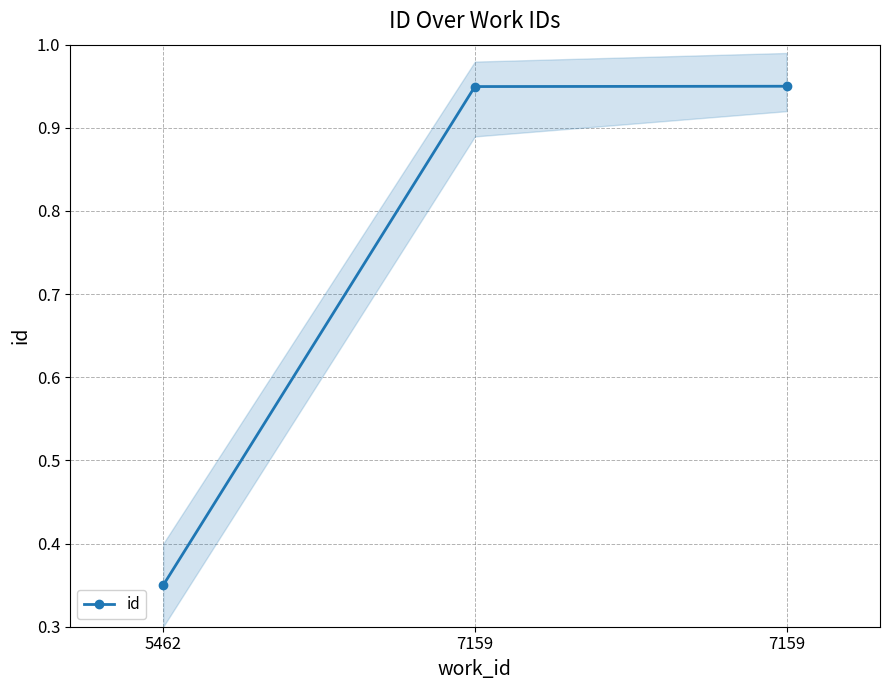

What is the value of the 2nd point from the left?

0.9